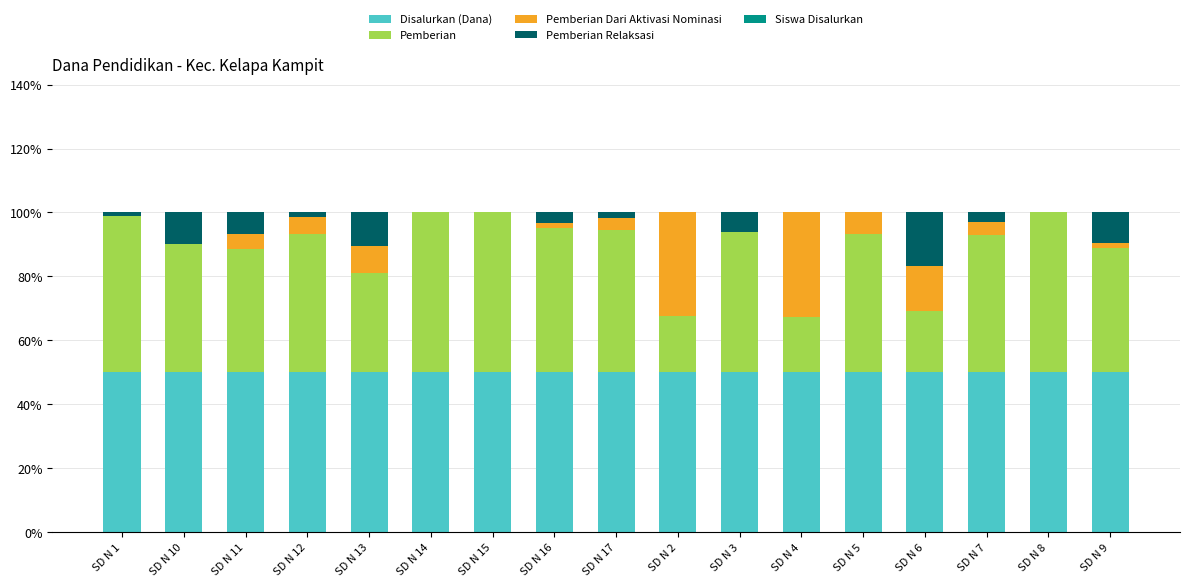

What is the highest value of the Disalurkan (Dana) series?

50.0